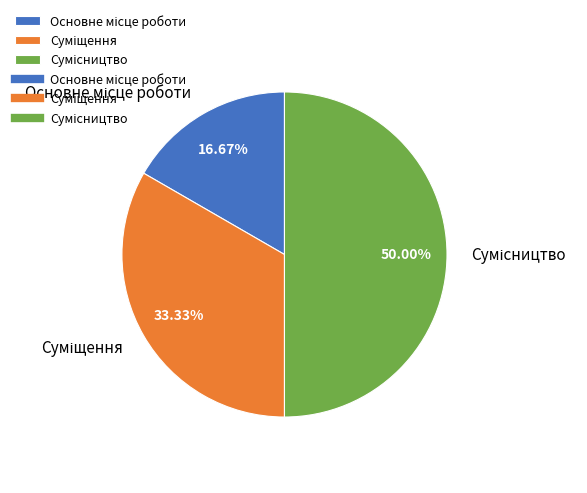

How many segments does this pie chart have?

3